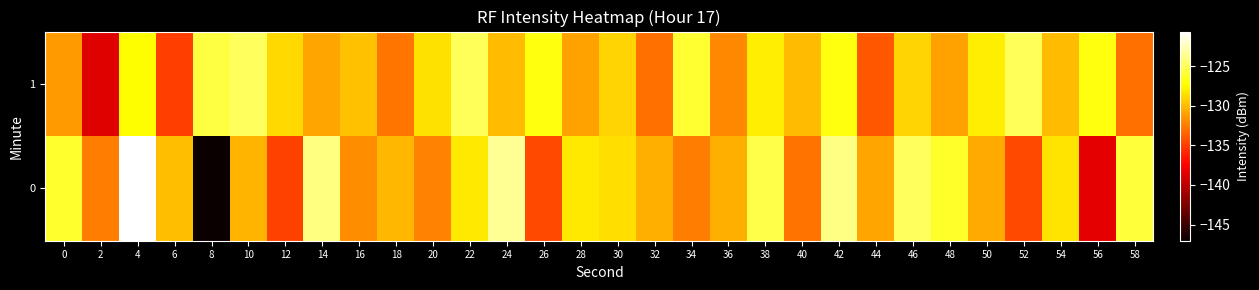

Reading left to right, transcribe all the data shown in this chart.

0: 0=-126.1	2=-132.4	4=-120.6	6=-129.8	8=-147.0	10=-130.3	12=-134.8	14=-124.0	16=-131.8	18=-130.1	20=-132.2	22=-128.2	24=-123.4	26=-134.5	28=-128.2	30=-128.6	32=-130.5	34=-132.4	36=-130.5	38=-125.4	40=-132.8	42=-123.8	44=-130.9	46=-124.9	48=-126.2	50=-130.7	52=-134.5	54=-128.4	56=-138.5	58=-125.9
1: 0=-131.3	2=-138.6	4=-127.4	6=-134.9	8=-125.6	10=-124.9	12=-128.8	14=-130.8	16=-129.7	18=-132.8	20=-128.5	22=-125.0	24=-130.0	26=-127.0	28=-131.0	30=-129.0	32=-133.0	34=-126.0	36=-132.0	38=-128.0	40=-130.0	42=-127.0	44=-134.0	46=-129.0	48=-131.0	50=-128.0	52=-125.0	54=-130.0	56=-127.0	58=-133.0